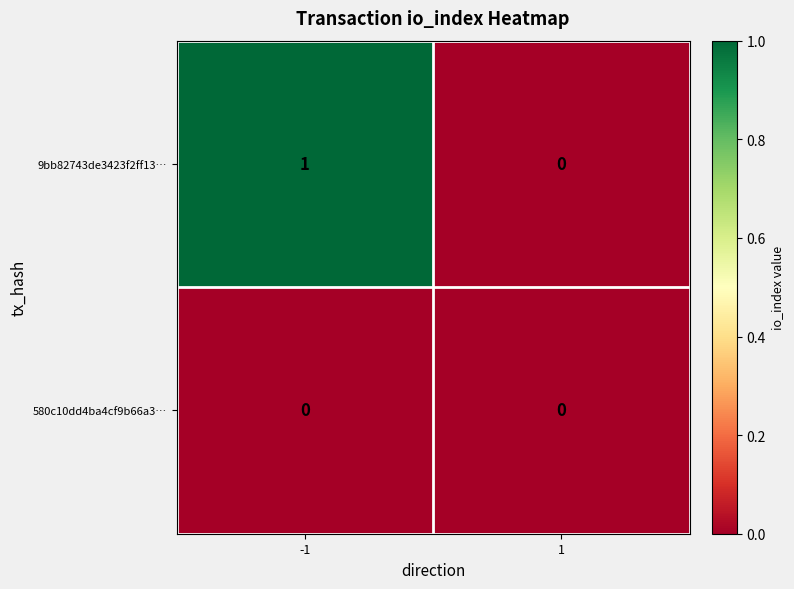

Reading right to left, transcribe all the data shown in this chart.

9bb82743de3423f2ff13…: 1=0	-1=1
580c10dd4ba4cf9b66a3…: 1=0	-1=0